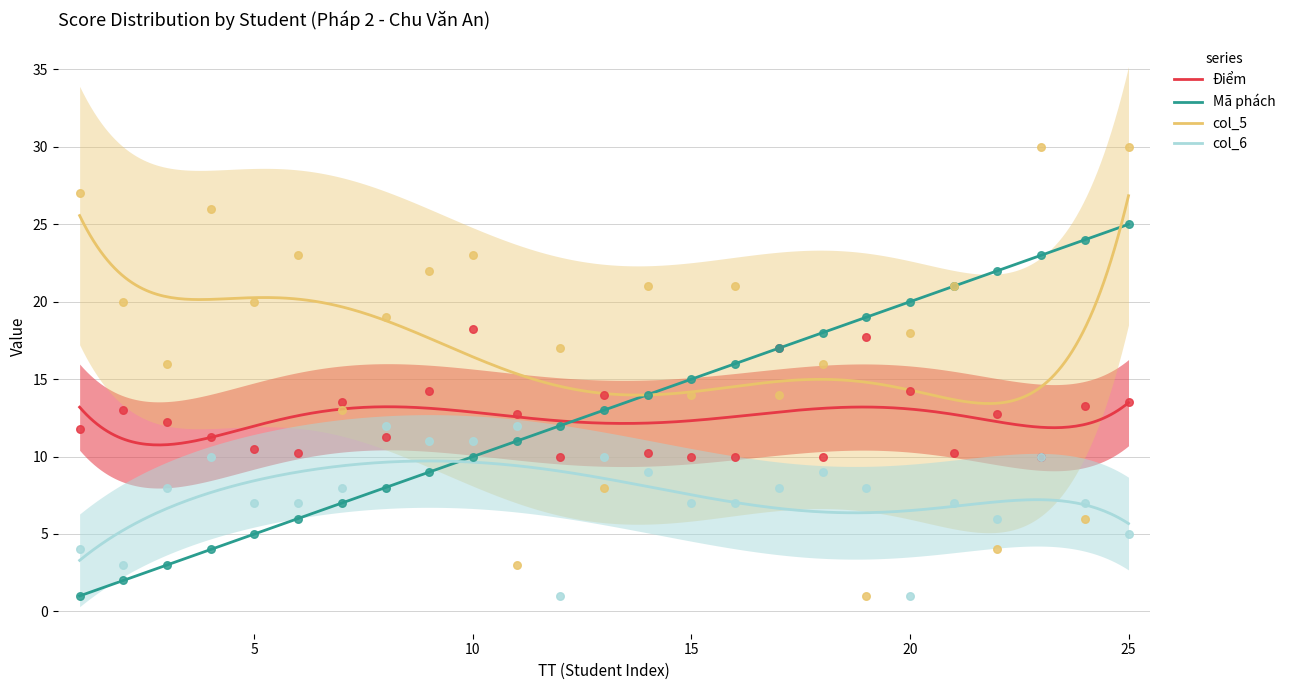

What are all the series names shown in the legend?

Điểm, Mã phách, col_5, col_6